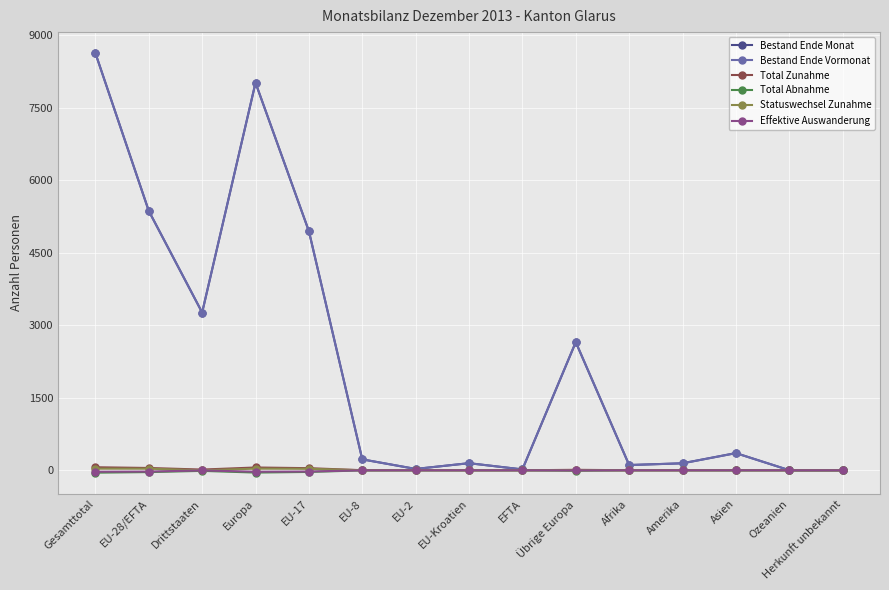

True or false: Bestand Ende Vormonat has more than 0 points higher than both neighbors.

True